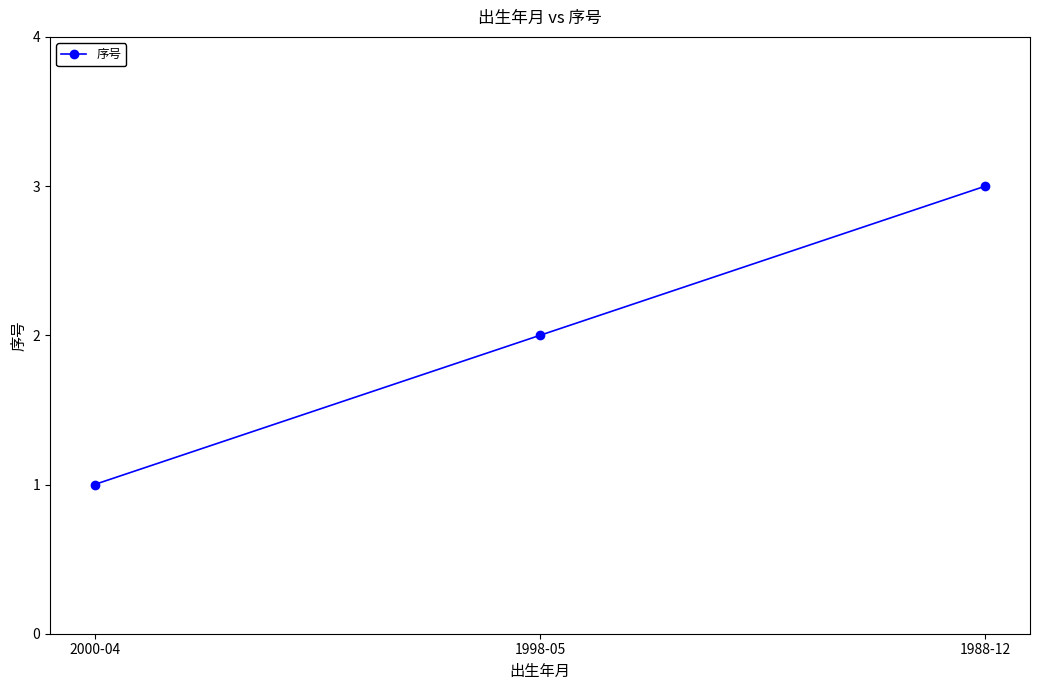

What is the greatest value displayed?

3